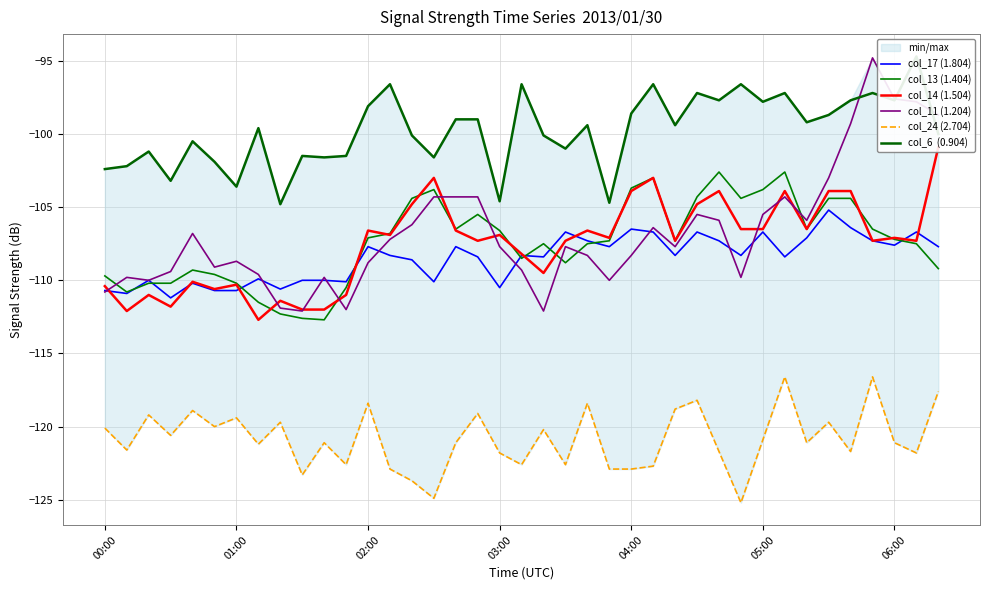

How many interior local peaks does the col_6  (0.904) series have?

13